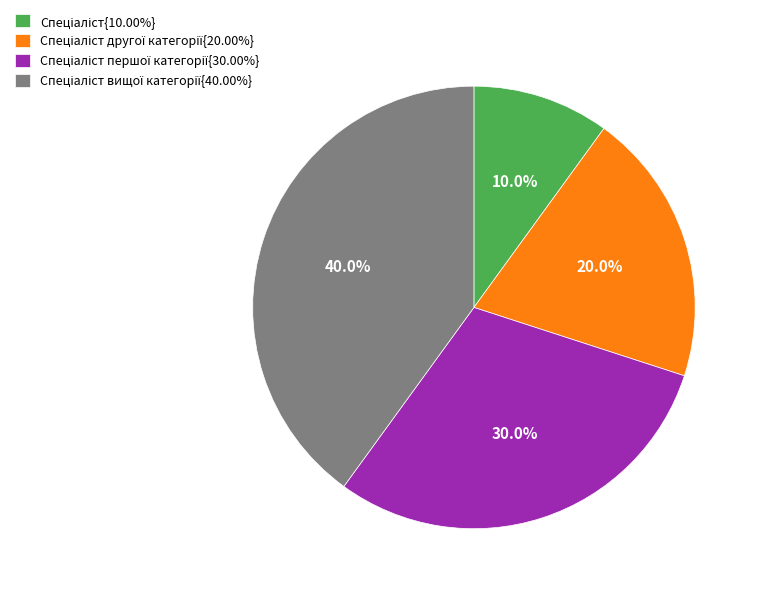

Is there a majority slice in this chart?

No